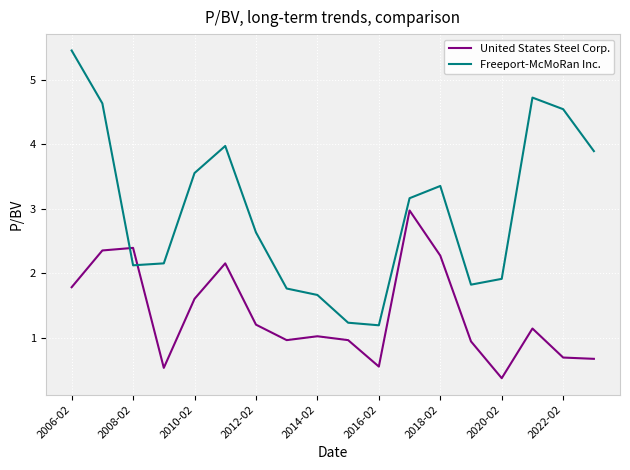

True or false: United States Steel Corp. and Freeport-McMoRan Inc. intersect in this chart.

True